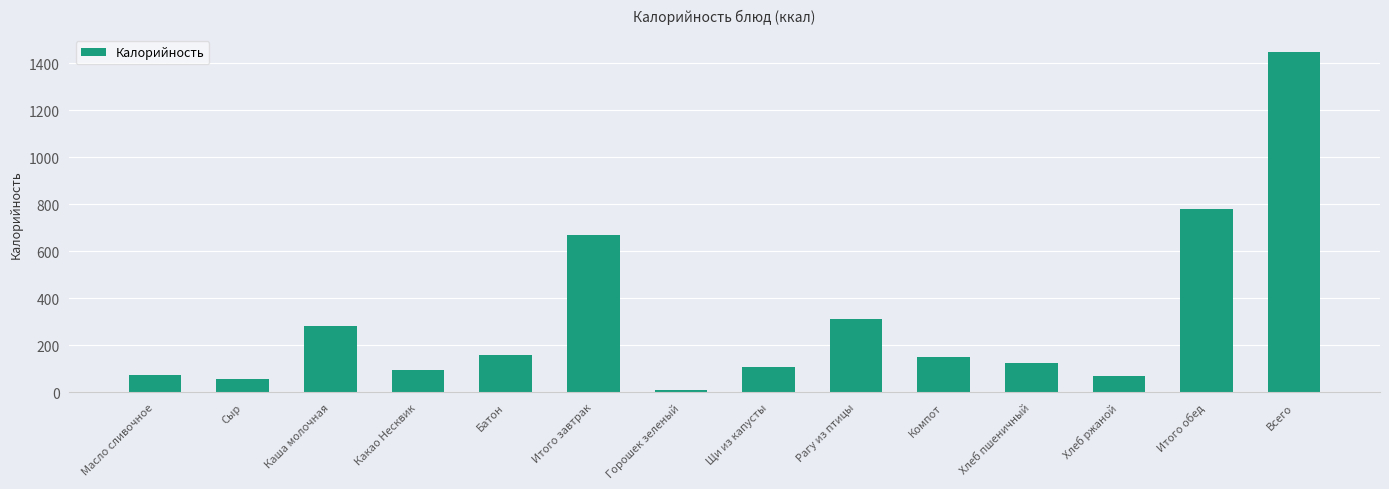

Between Итого завтрак and Хлеб пшеничный, which is larger?

Итого завтрак